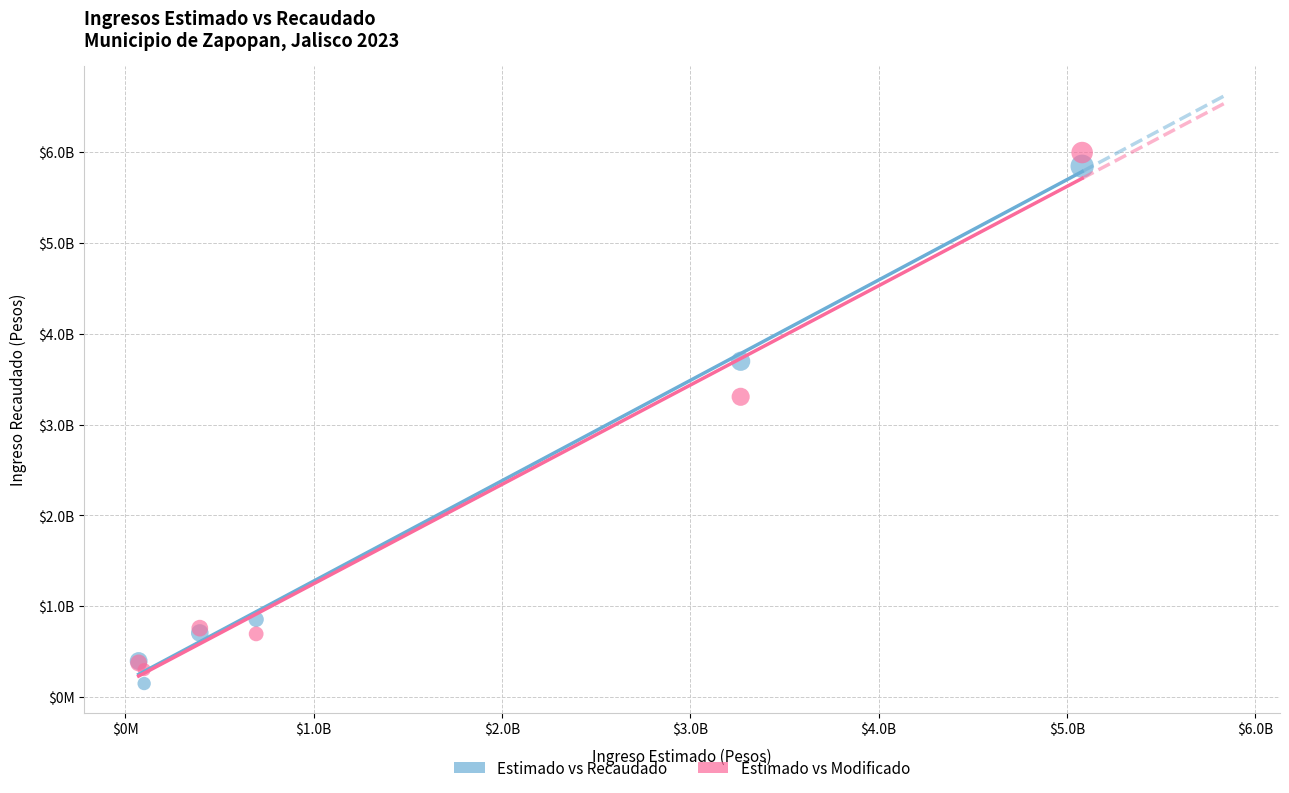

Which series reaches the maximum Y coordinate?

Estimado vs Modificado